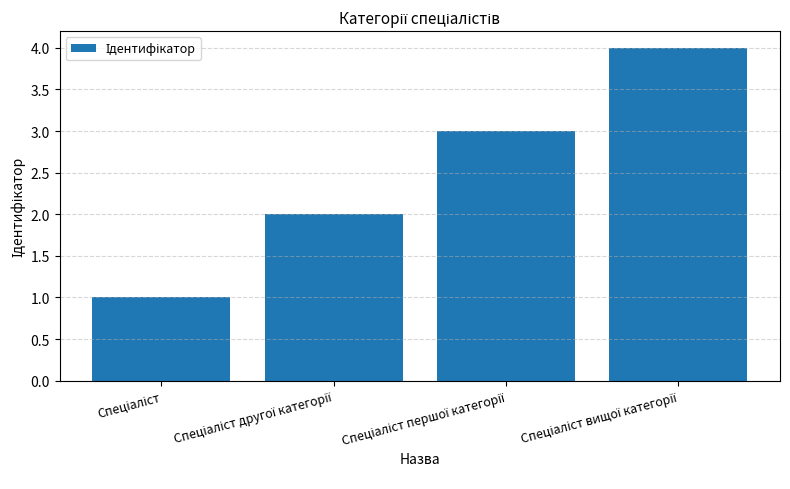

What is the maximum value shown in the chart?

4